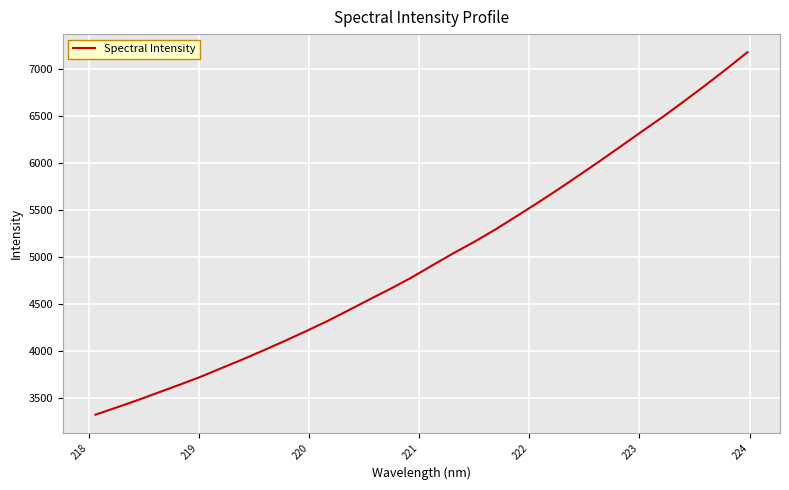

How many categories are shown in the chart?

32